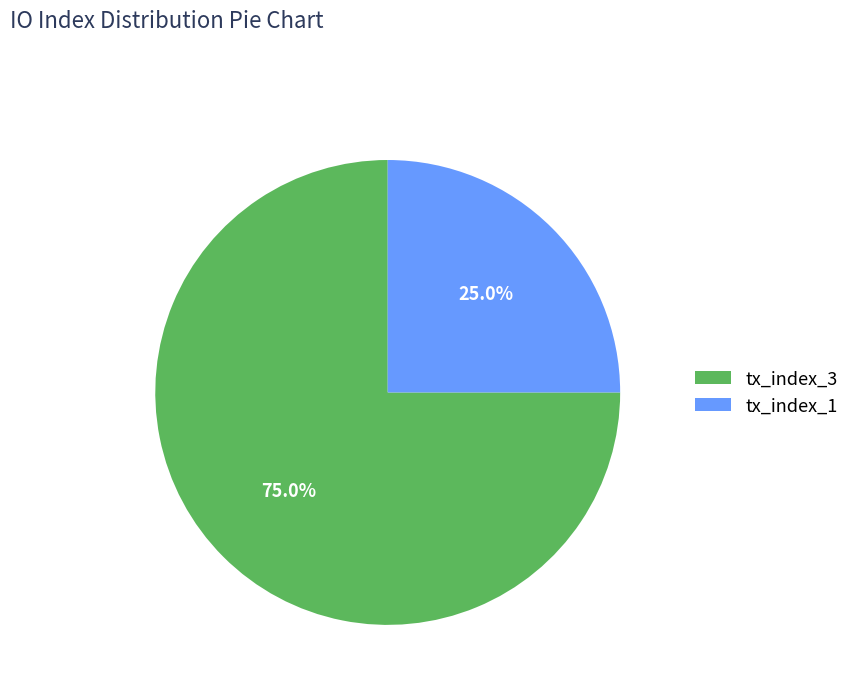

What is the total percentage of tx_index_3 and tx_index_1?

100.0%